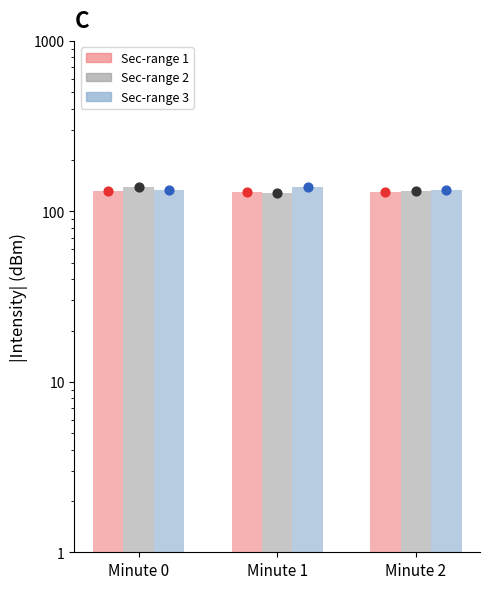

Is the value of Sec-range 3 at Minute 2 greater than the value of Sec-range 2 at Minute 1?

Yes